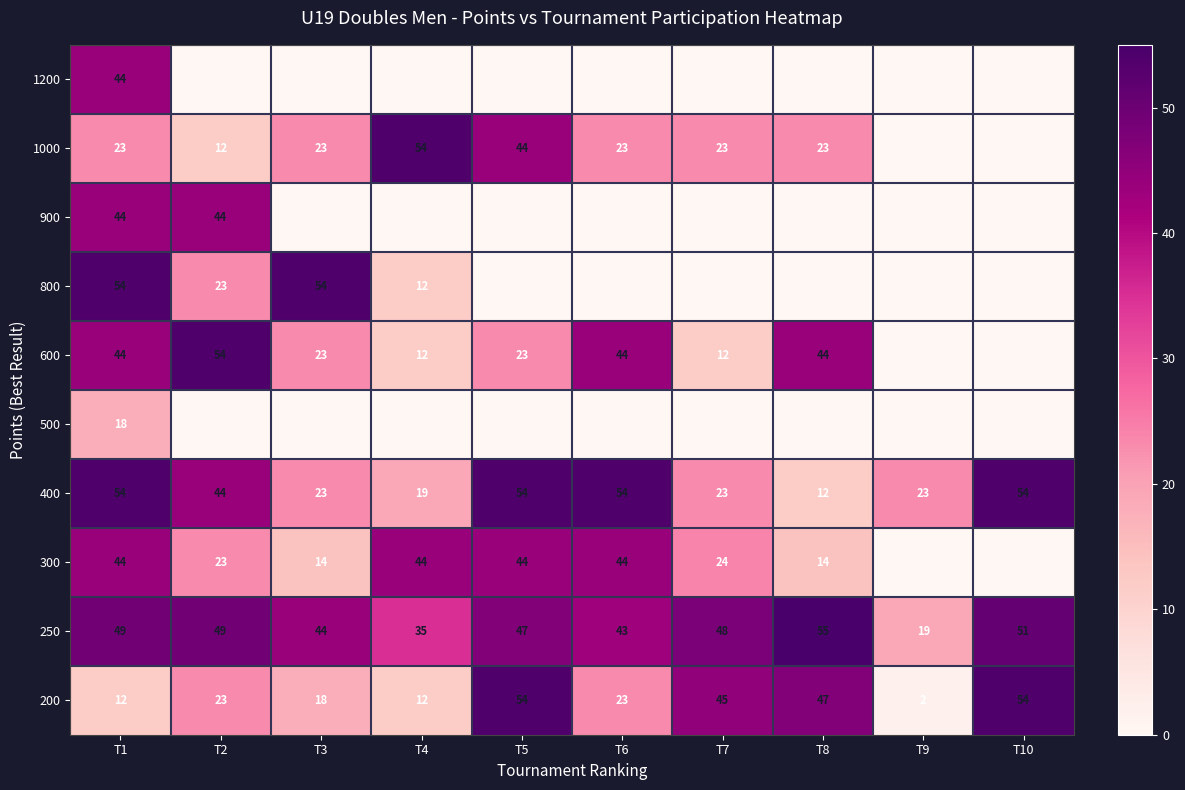

What is the maximum value shown in the chart?

55